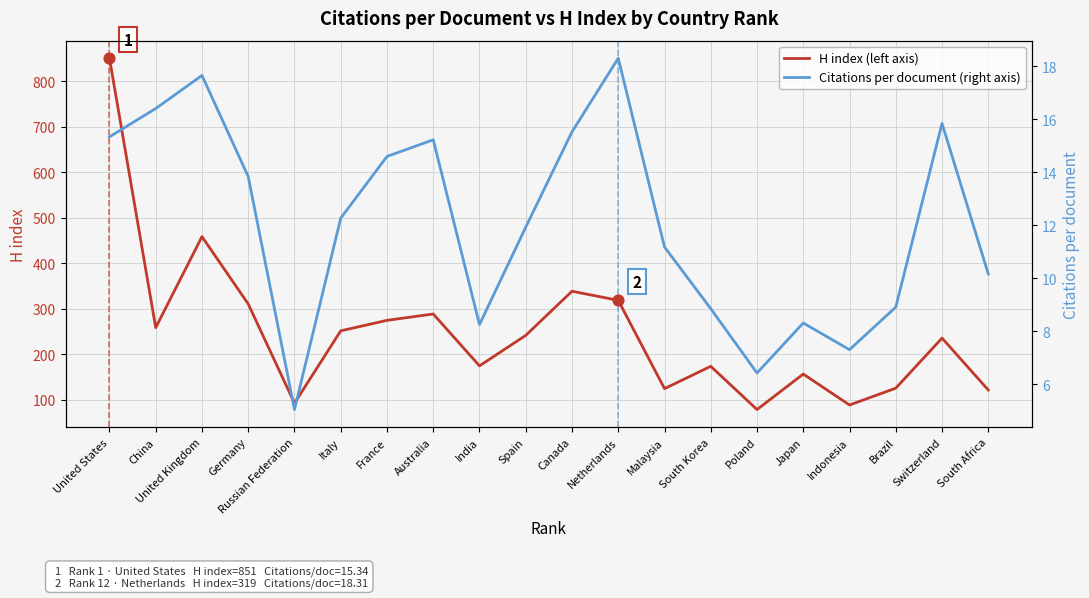

Which series contains the lowest Y value?

Citations per document (right axis)